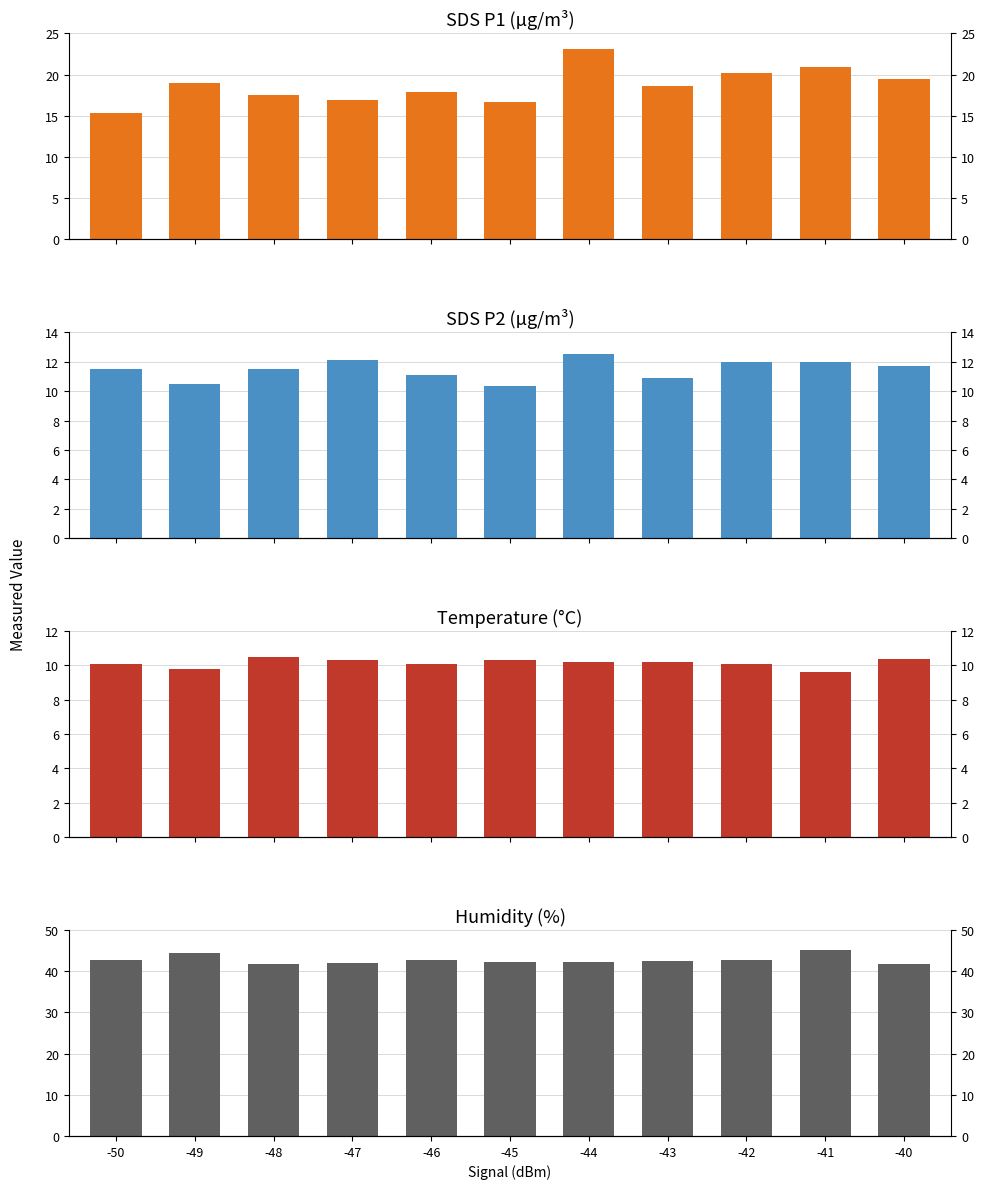

How many values in the SDS_P2 series exceed 11?

8